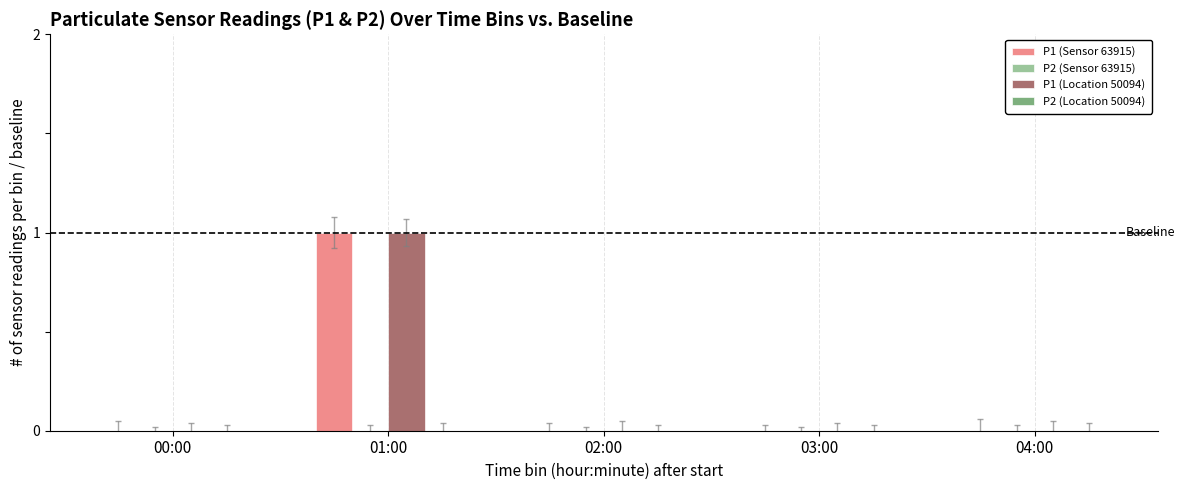

The P1 (Location 50094) series shows 1 at 01:00. True or false?

True